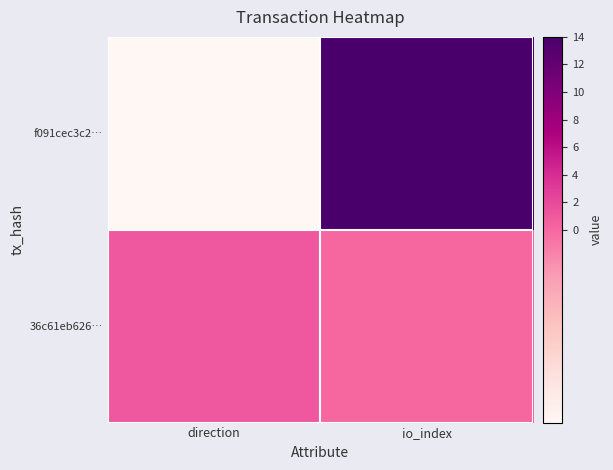

At how many categories does at least one series exceed 7?

1